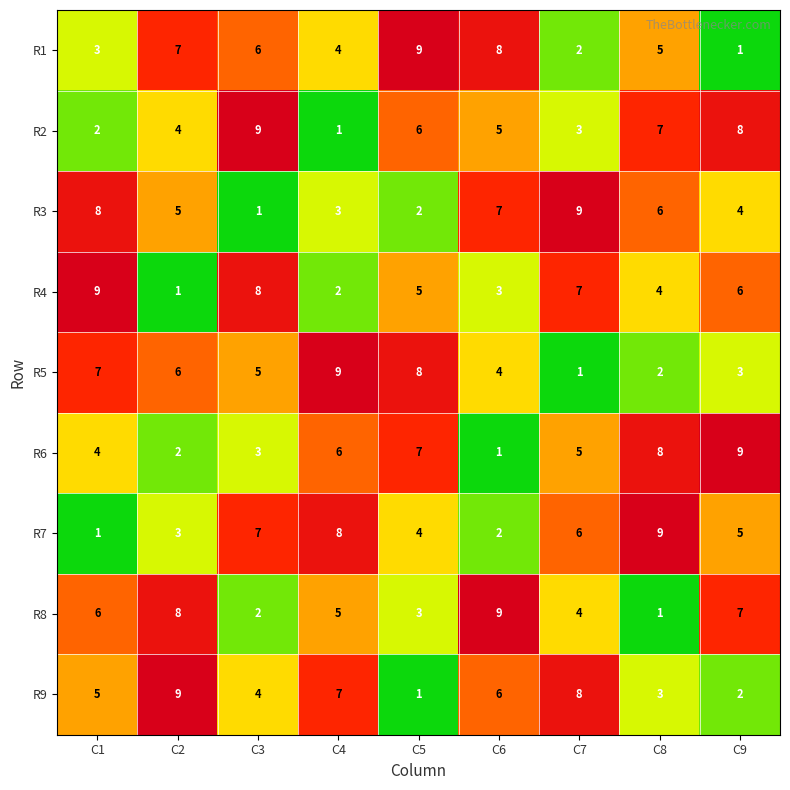

How many data points does each series have?

9